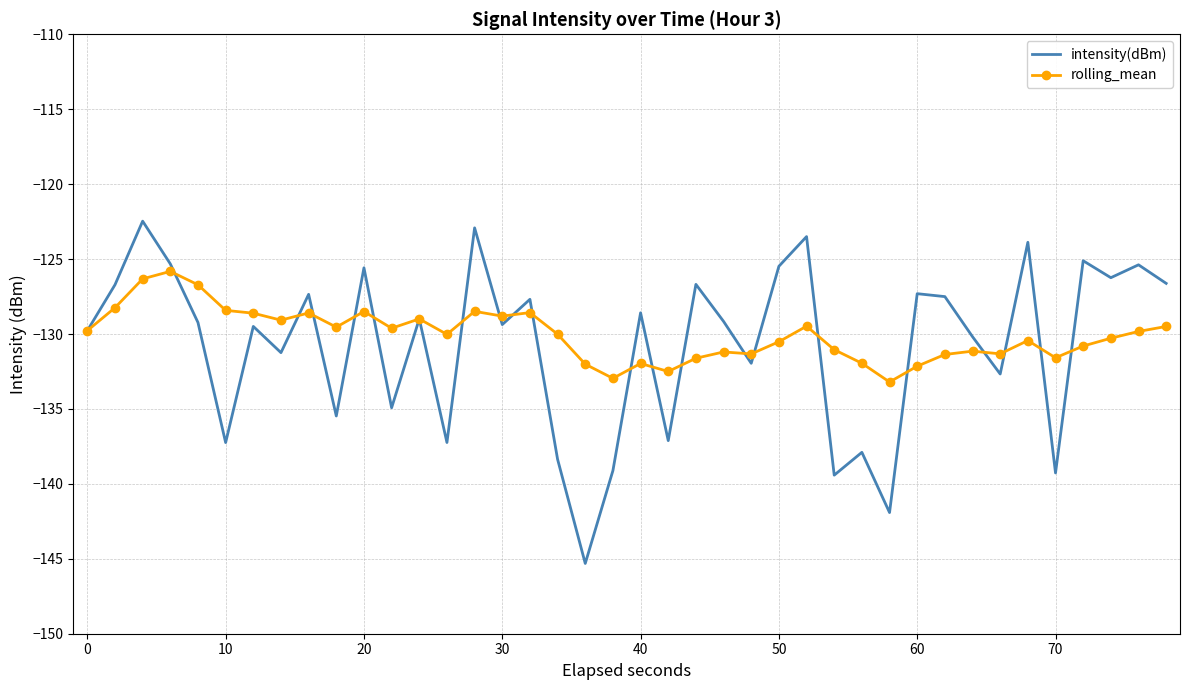

What is the greatest value displayed?

-122.5